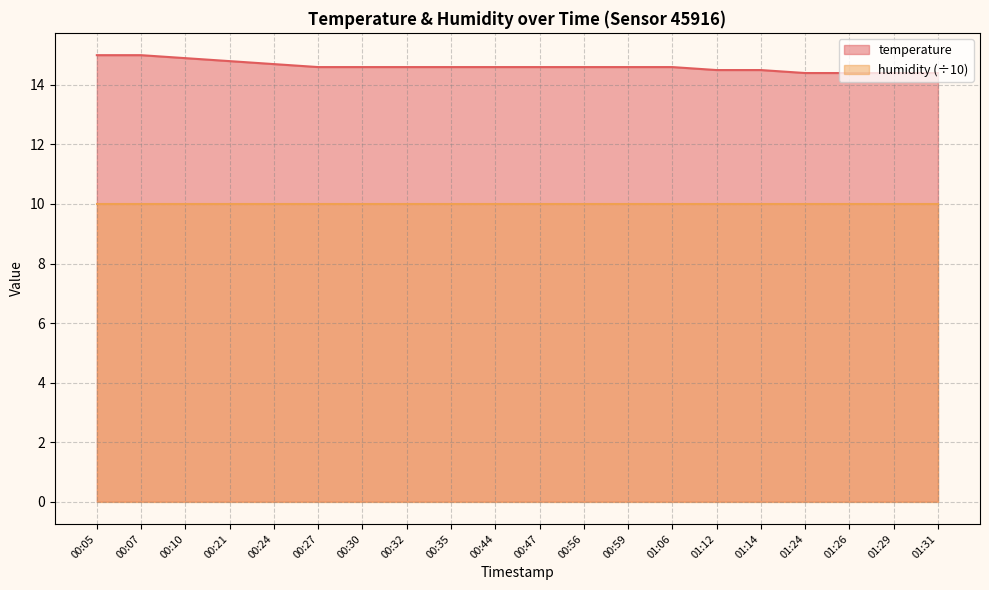

How many lines are shown in the chart?

2